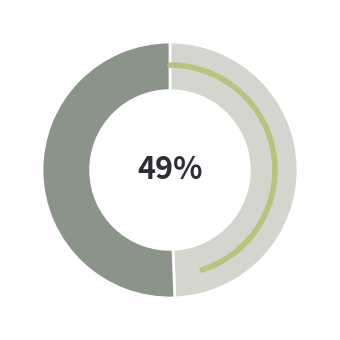

Is there any slice that represents more than half of the pie?

No